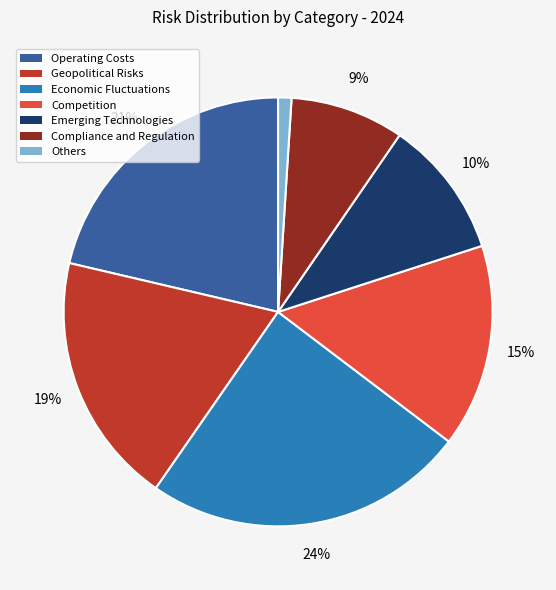

True or false: Geopolitical Risks accounts for 14% of the total.

False